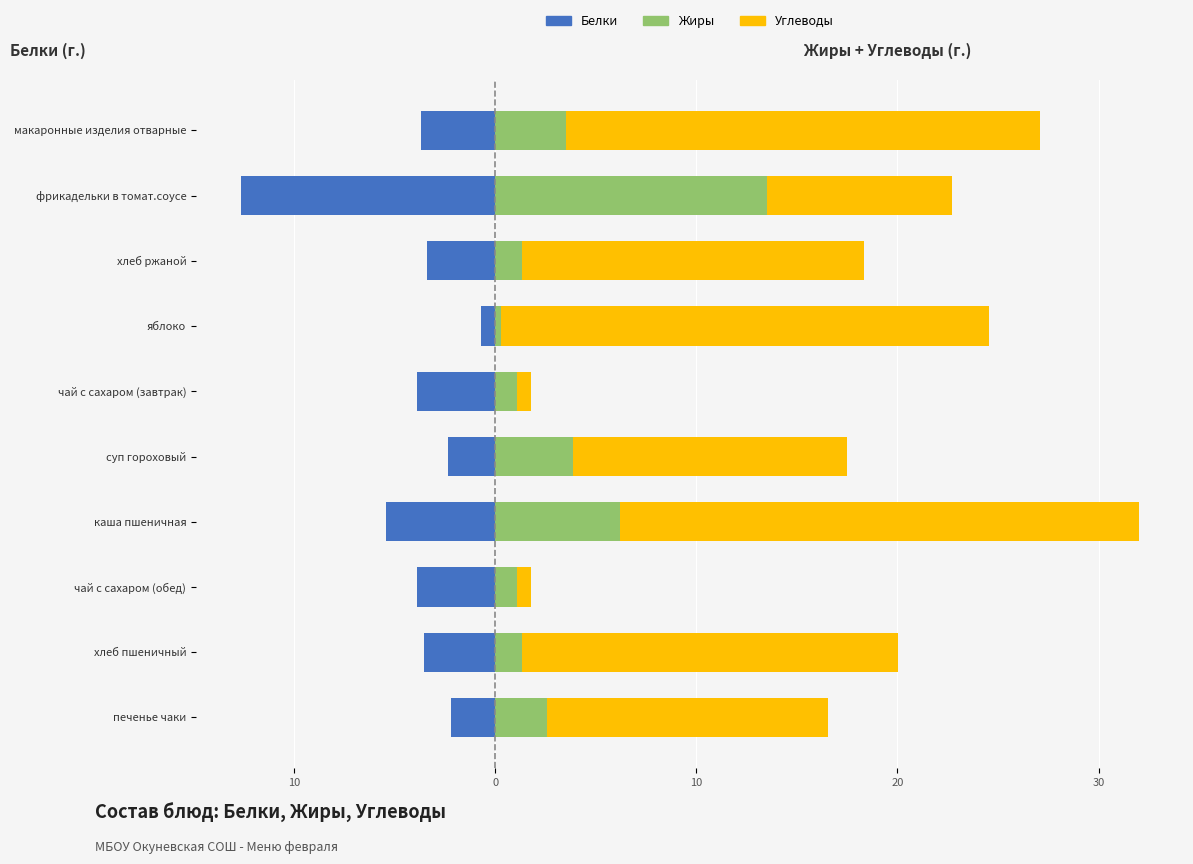

Between суп гороховый and макаронные изделия отварные, which is larger?

суп гороховый